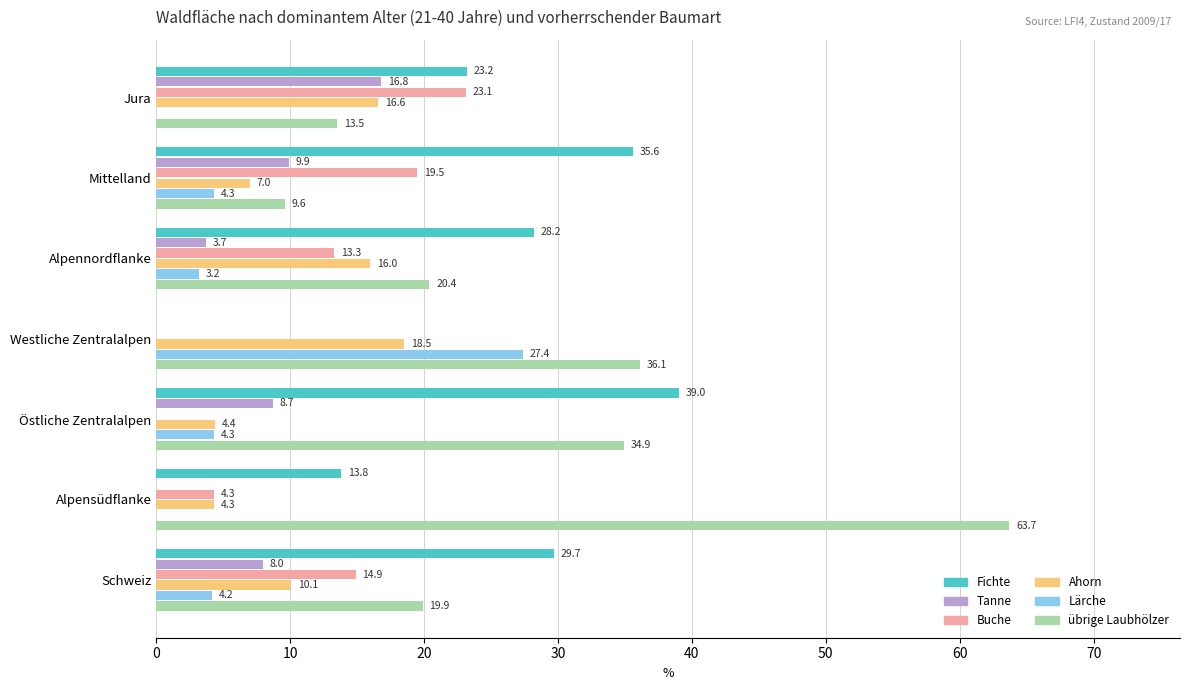

What is the sum of all Tanne values?

47.1